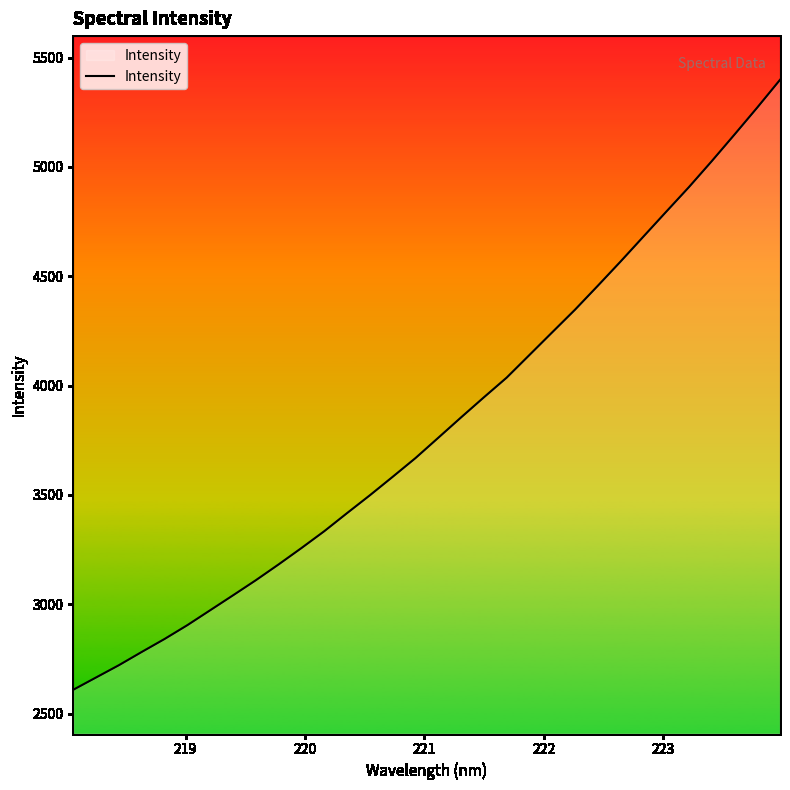

What is the minimum value shown in the chart?

2609.2